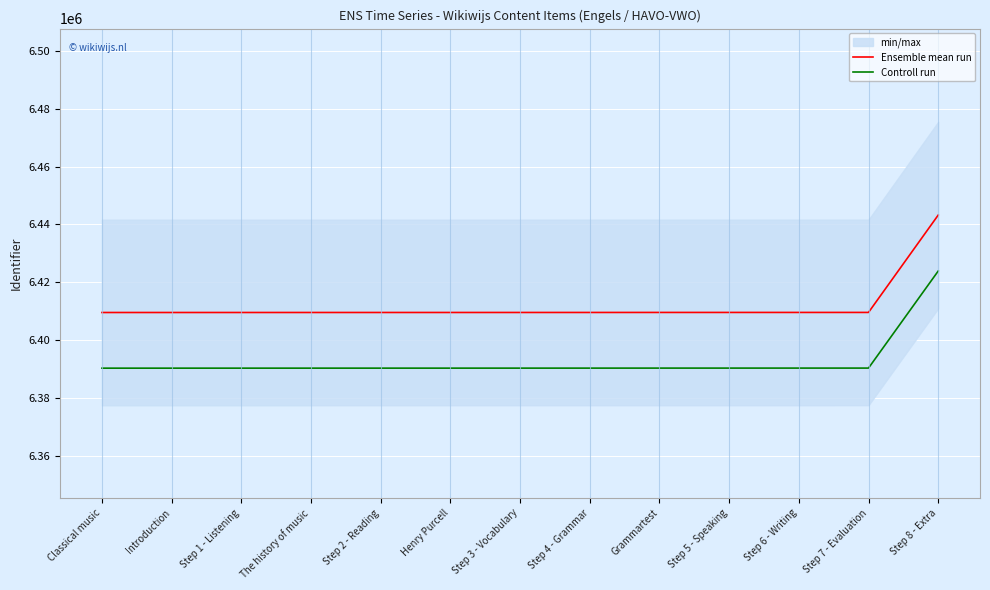

Reading left to right, extract all data points from this chart.

Ensemble mean run: Classical music=6409574.0	Introduction=6409575.0	Step 1 - Listening=6409577.0	The history of music=6409579.0	Step 2 - Reading=6409580.0	Henry Purcell=6409582.0	Step 3 - Vocabulary=6409584.0	Step 4 - Grammar=6409587.0	Grammartest=6409594.0	Step 5 - Speaking=6409595.0	Step 6 - Writing=6409597.0	Step 7 - Evaluation=6409599.0	Step 8 - Extra=6443213.0
Controll run: Classical music=6390345.3	Introduction=6390346.3	Step 1 - Listening=6390348.3	The history of music=6390350.3	Step 2 - Reading=6390351.3	Henry Purcell=6390353.3	Step 3 - Vocabulary=6390355.2	Step 4 - Grammar=6390358.2	Grammartest=6390365.2	Step 5 - Speaking=6390366.2	Step 6 - Writing=6390368.2	Step 7 - Evaluation=6390370.2	Step 8 - Extra=6423883.4